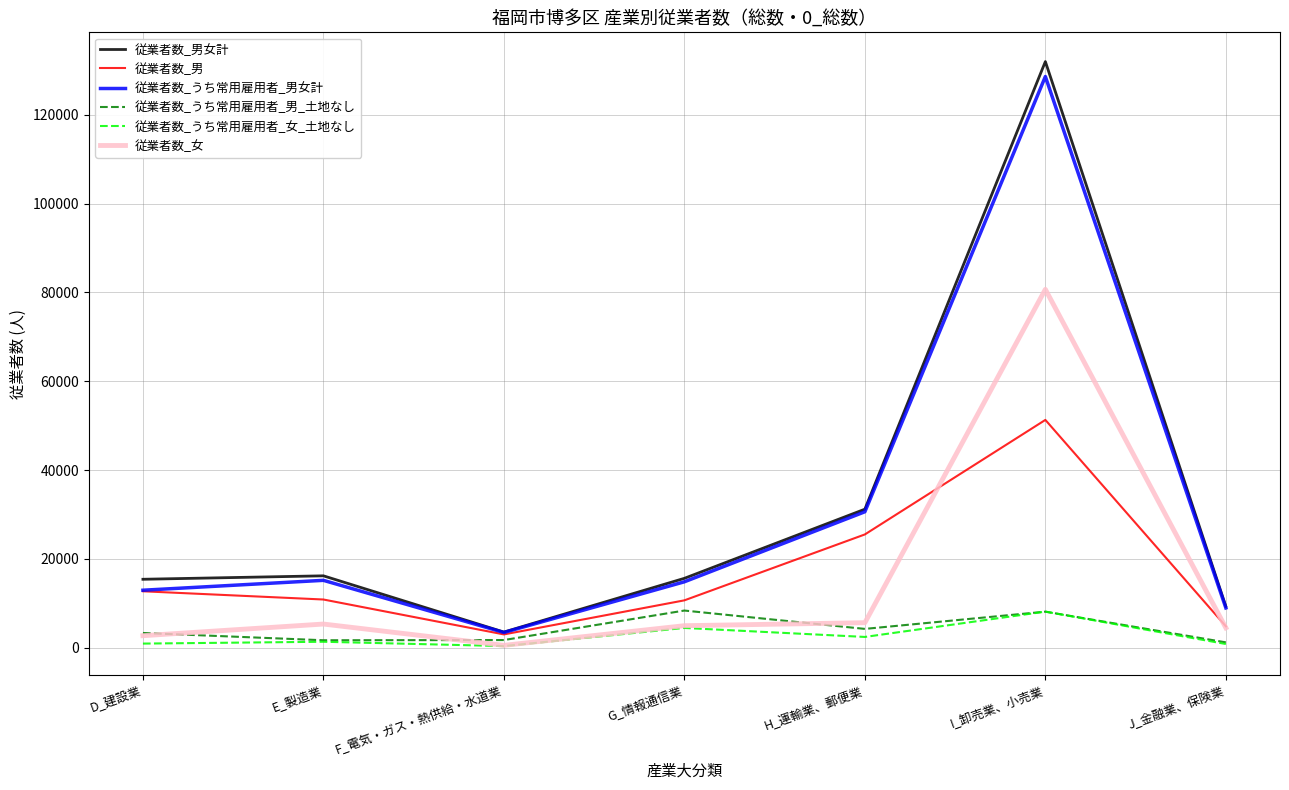

What is the total value across all series at H_運輸業、郵便業?

99586